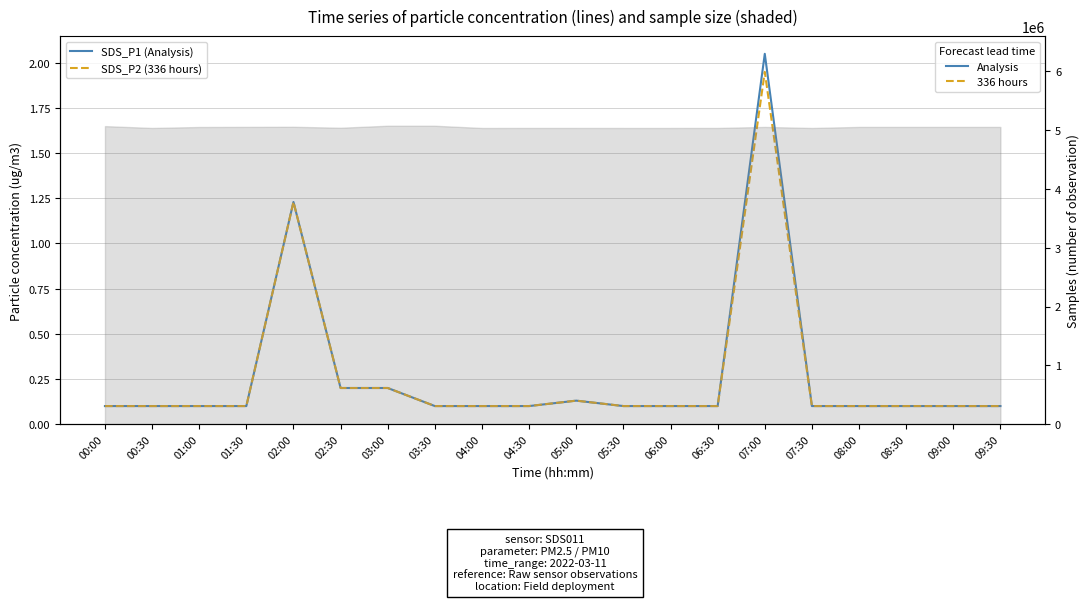

At 07:00, list the series in order from smallest to largest.

SDS_P2 (336 hours), SDS_P1 (Analysis)